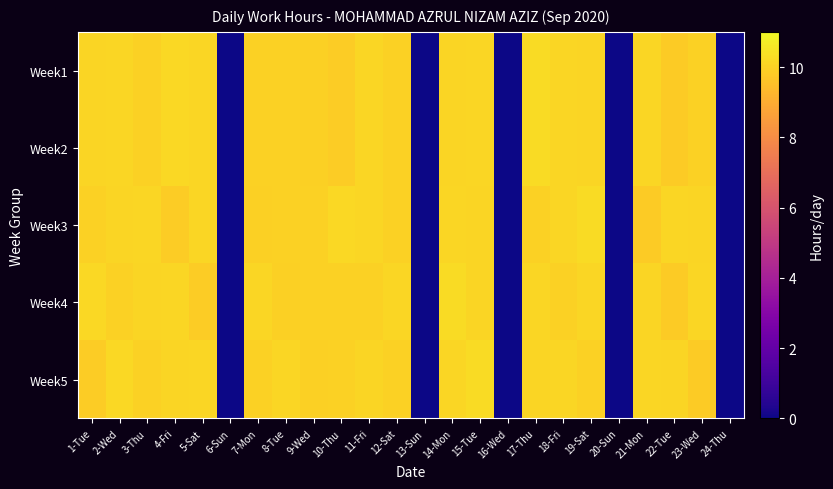

At 14-Mon, list the series in order from smallest to largest.

Week1, Week2, Week5, Week3, Week4